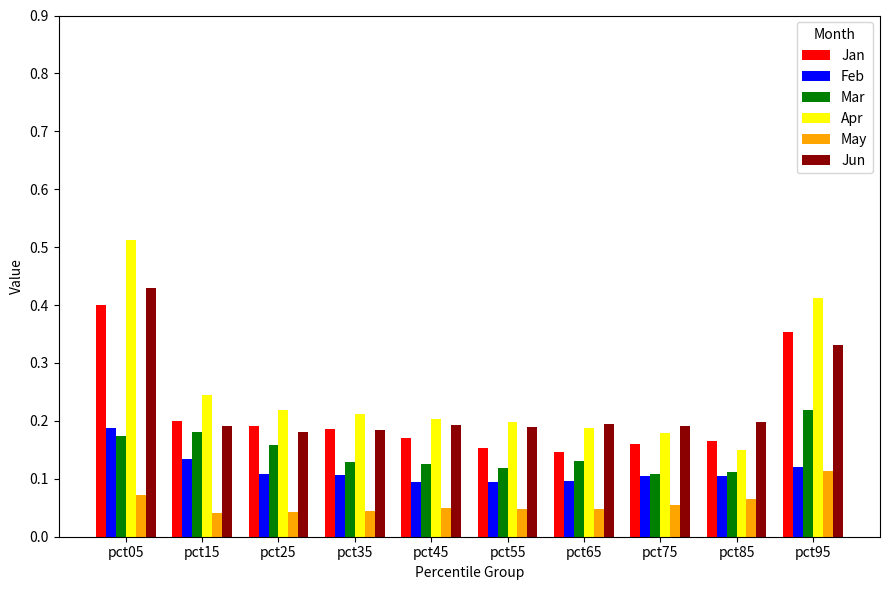

Is it true that May equals 0.1 at pct65?

False